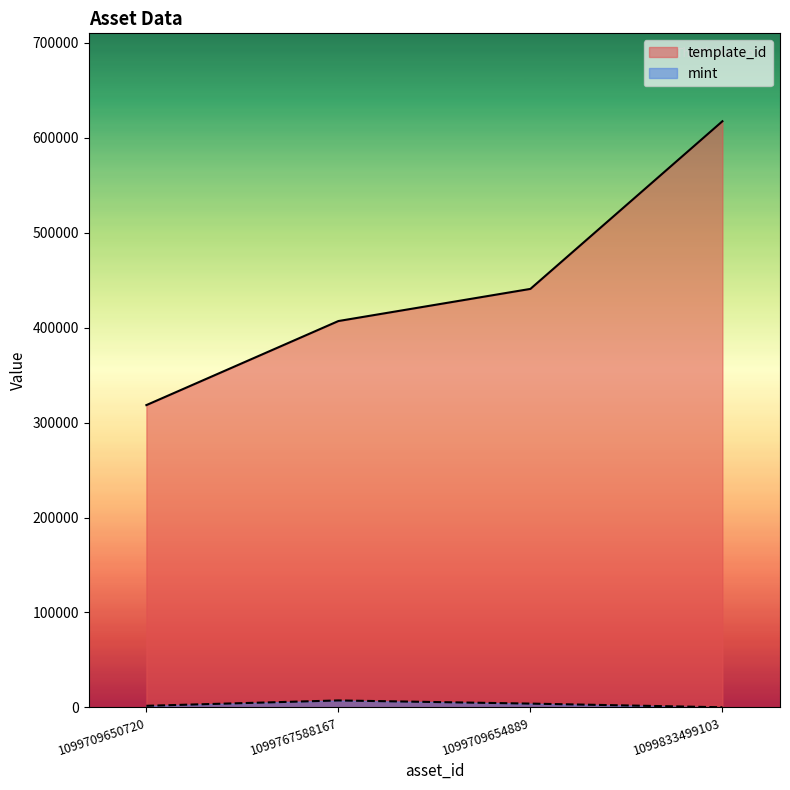

What is the difference between the template_id values at 1099709650720 and 1099767588167?

88558